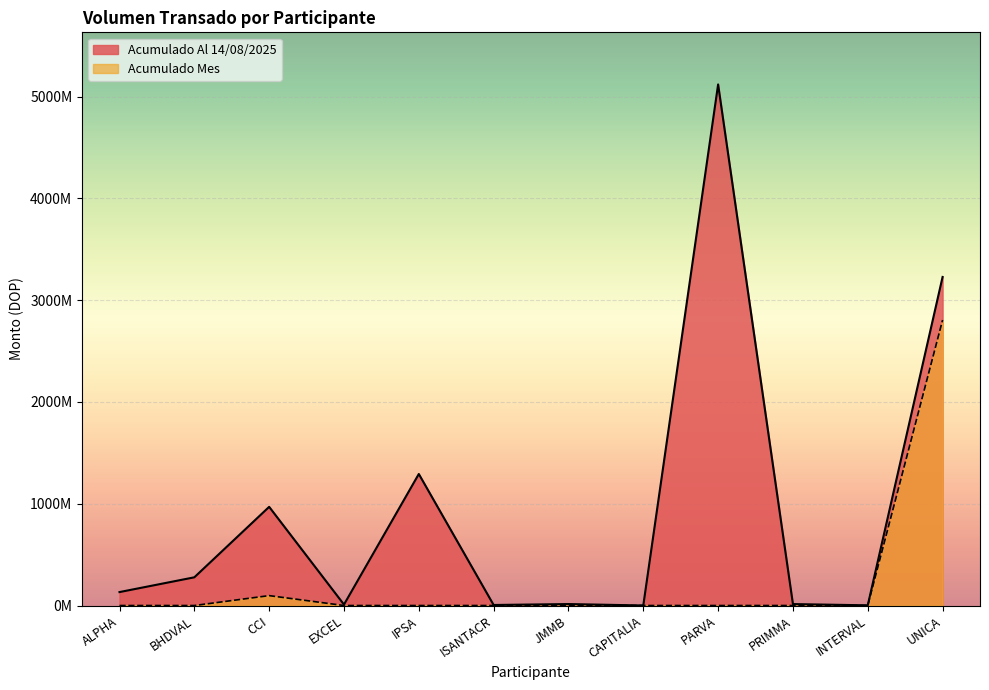

Which category has the highest value across all series?

PARVA